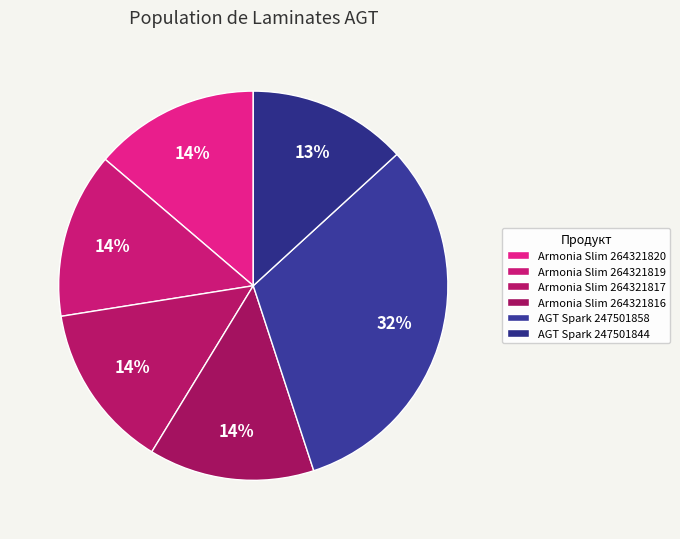

To the nearest percent, what portion does AGT Spark 247501858 represent?

32%